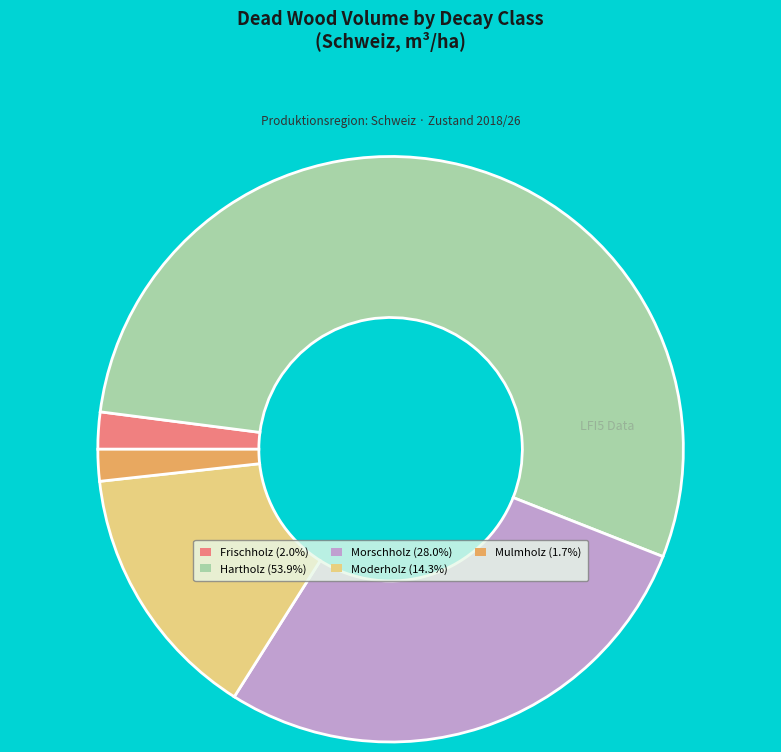

Do Hartholz (53.9%) and Moderholz (14.3%) together represent more than half of the pie?

Yes